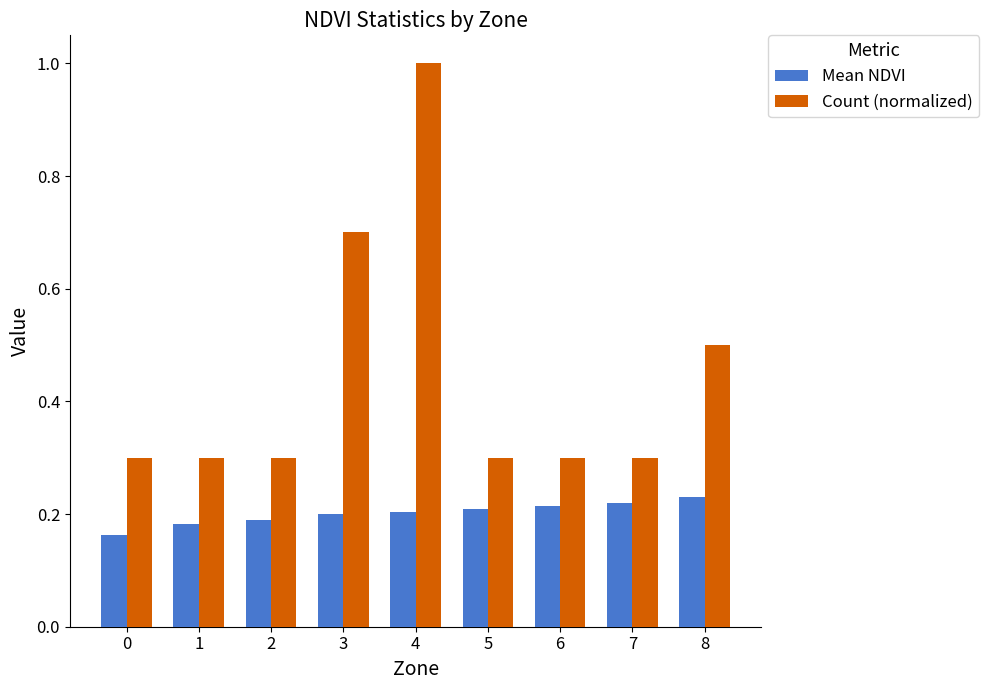

What is the spread (max minus min) of values at 1?

0.1